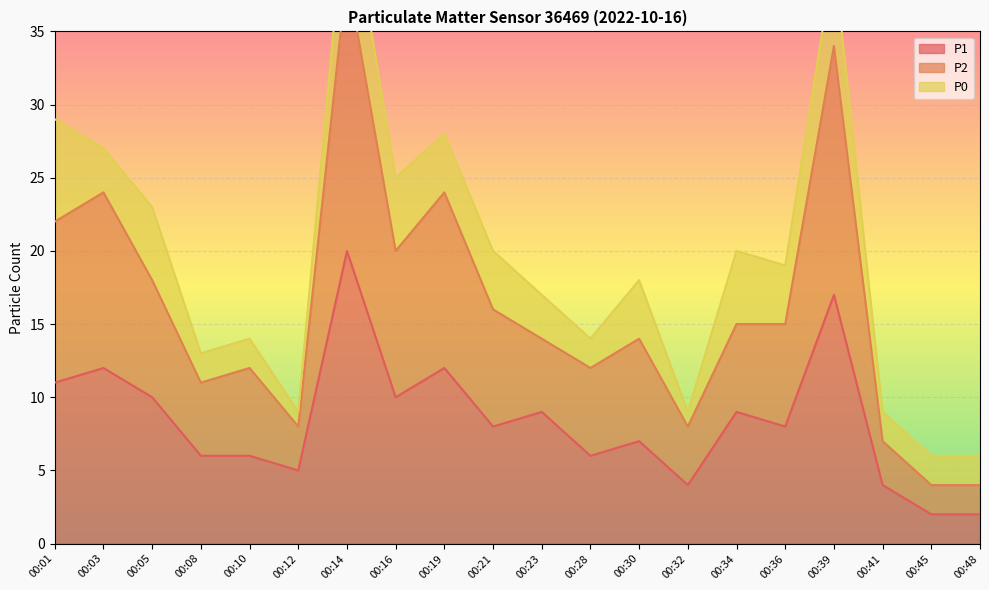

True or false: P1 has a value of 6 at 00:10.

True